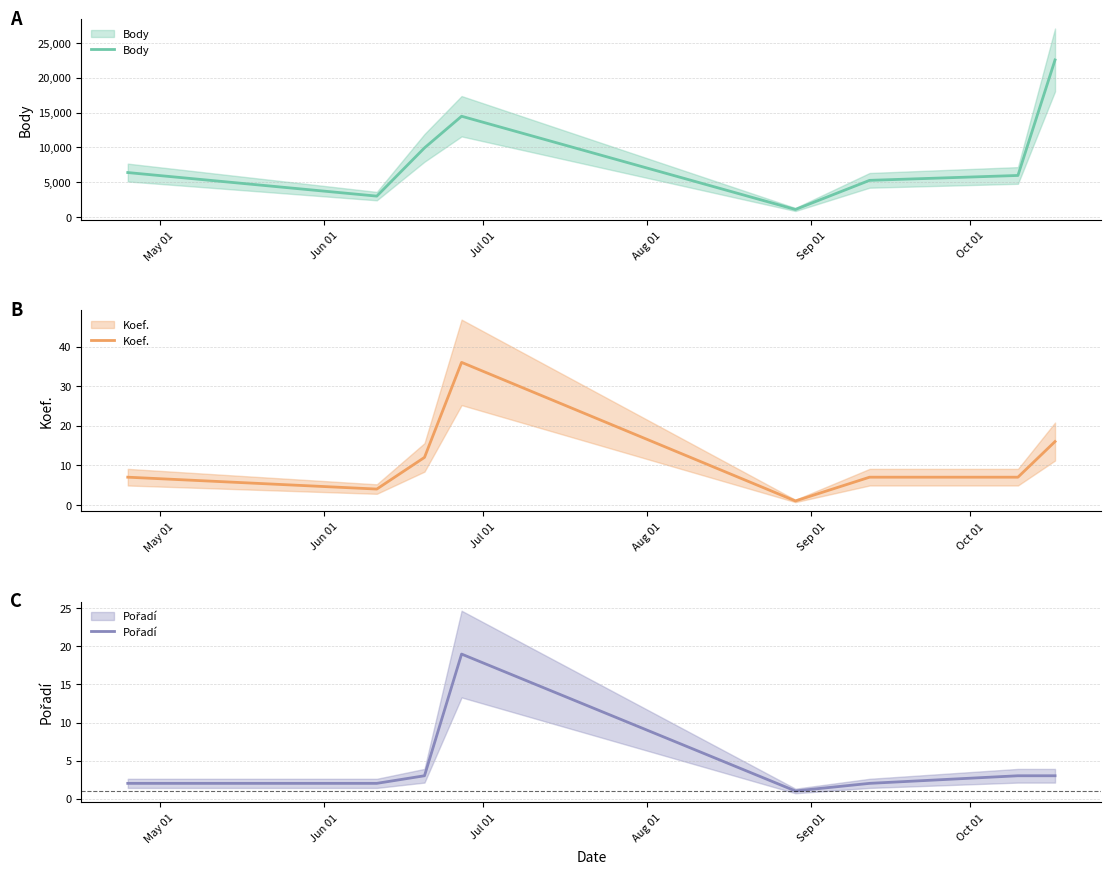

What is the label of the 7th point from the right?

Jun 01